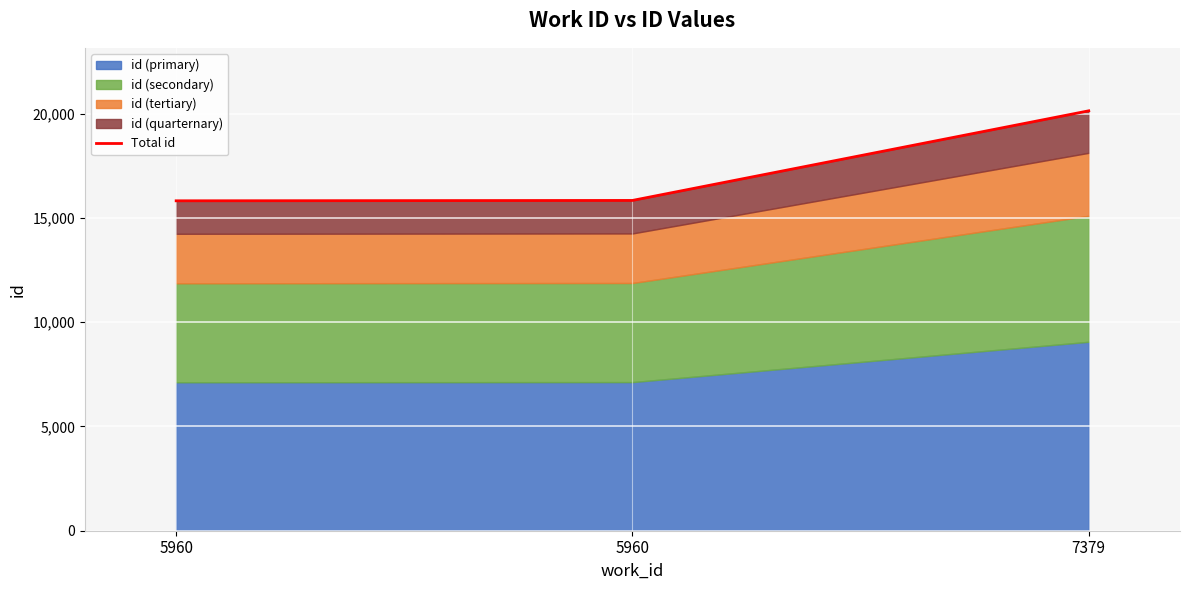

Reading right to left, list all the values displayed in this chart.

20135	15838	15820